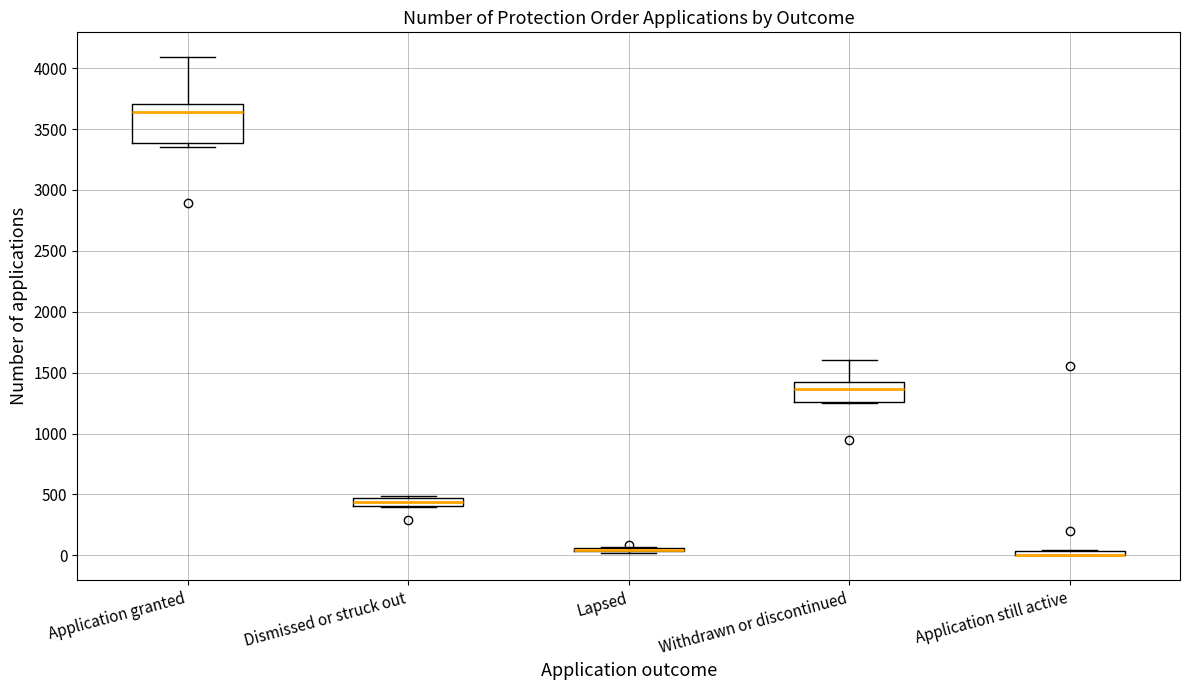

Which box is the tallest, from its lower edge to its upper edge?

Application granted